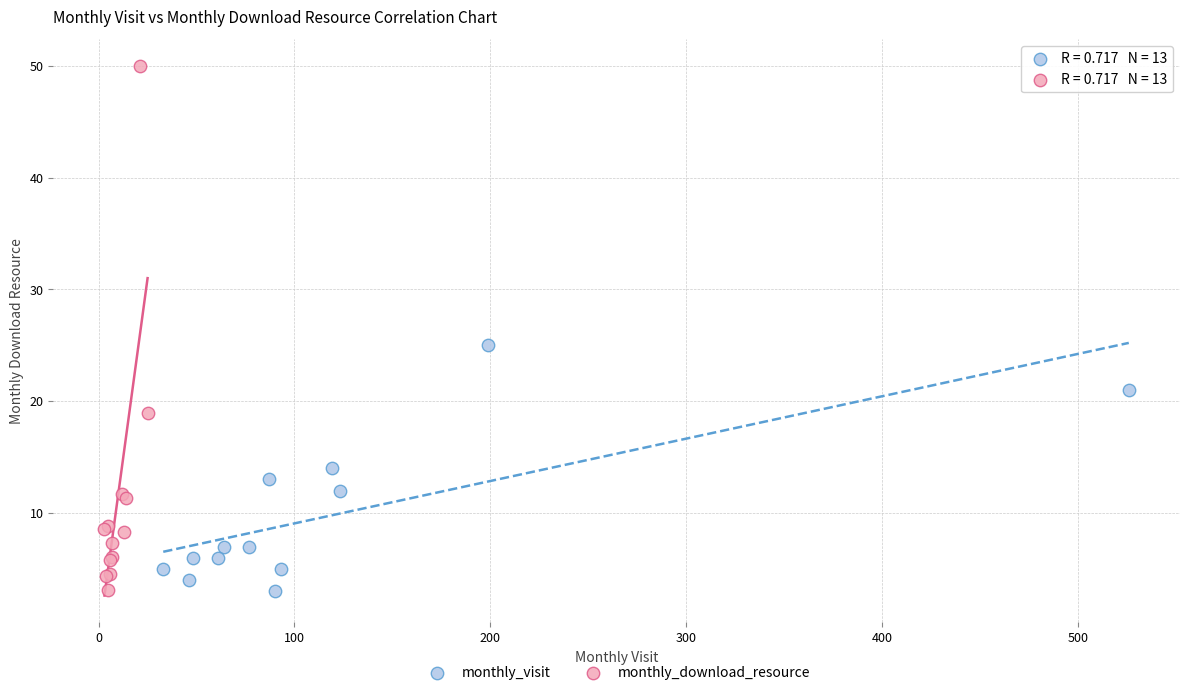

Which series has the widest spread of Y values?

monthly_download_resource